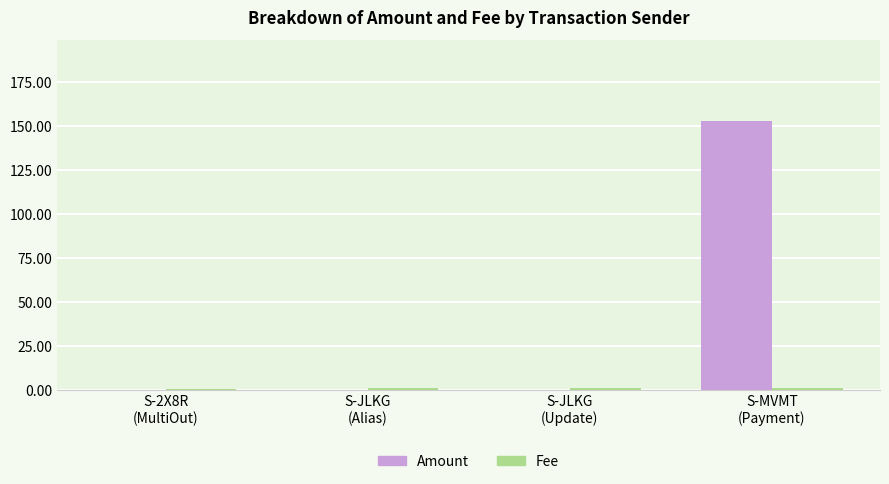

Which category has the highest value in the Amount series?

S-MVMT
(Payment)